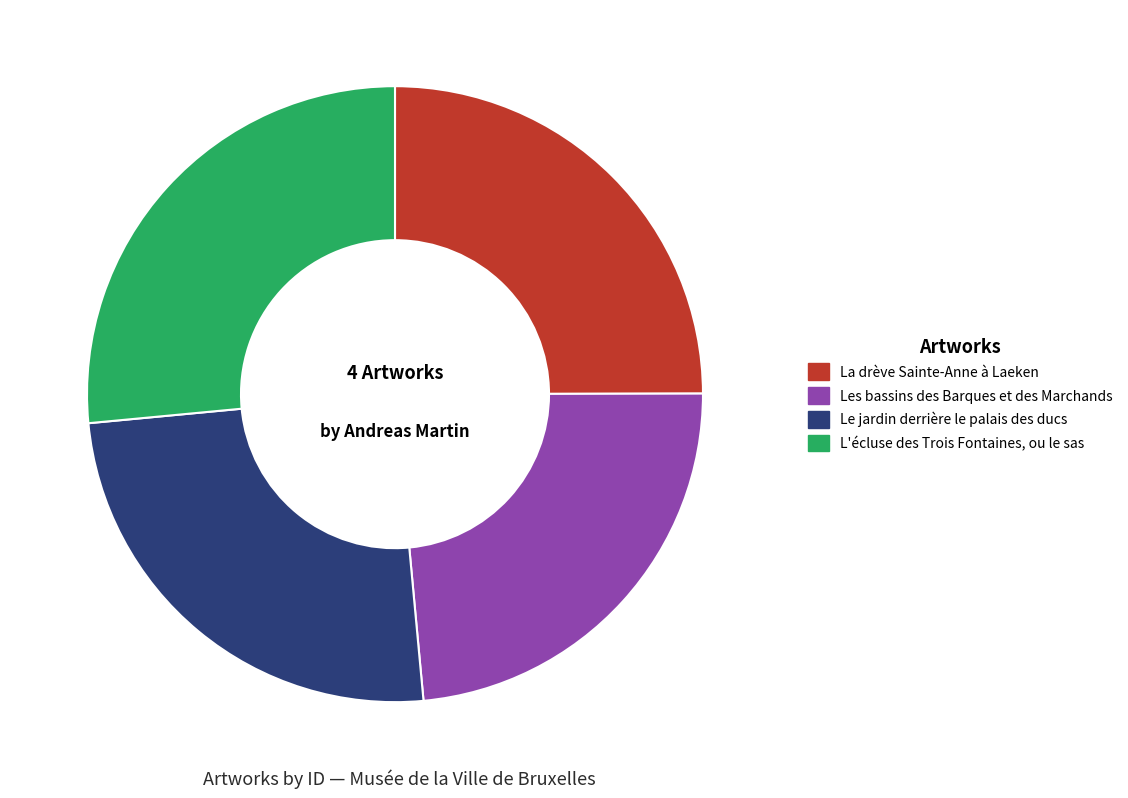

Approximately how many times larger is the value at La drève Sainte-Anne à Laeken compared to Les bassins des Barques et des Marchands?

1.1